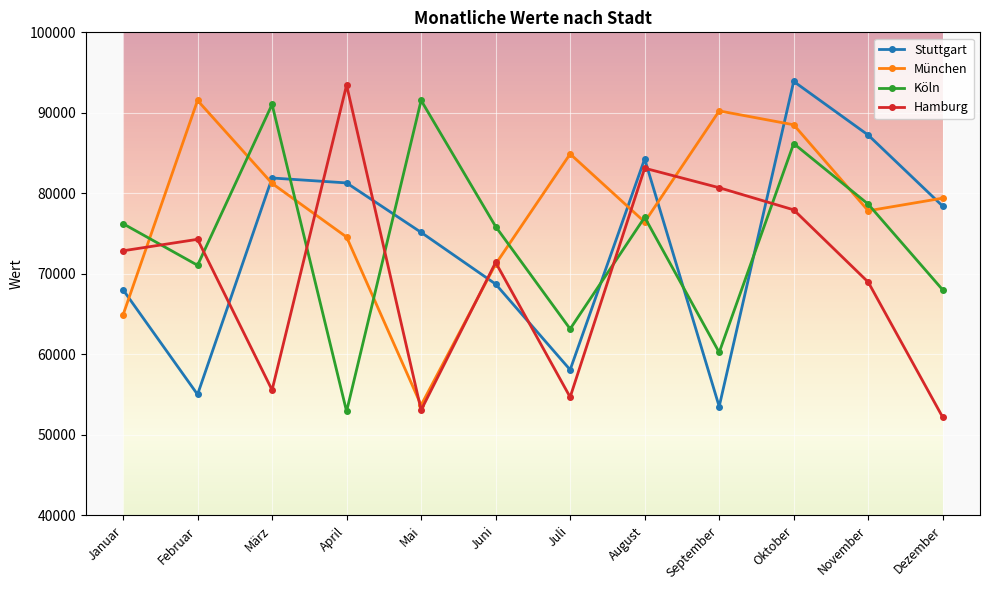

What is the maximum value shown in the chart?

93904